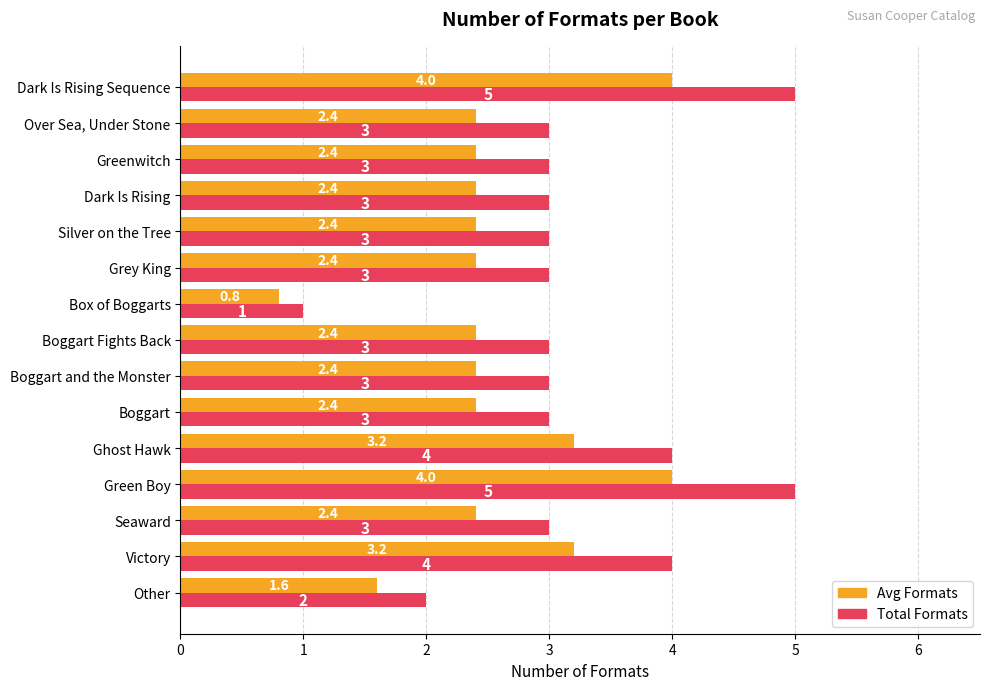

What is the greatest value displayed?

5.0